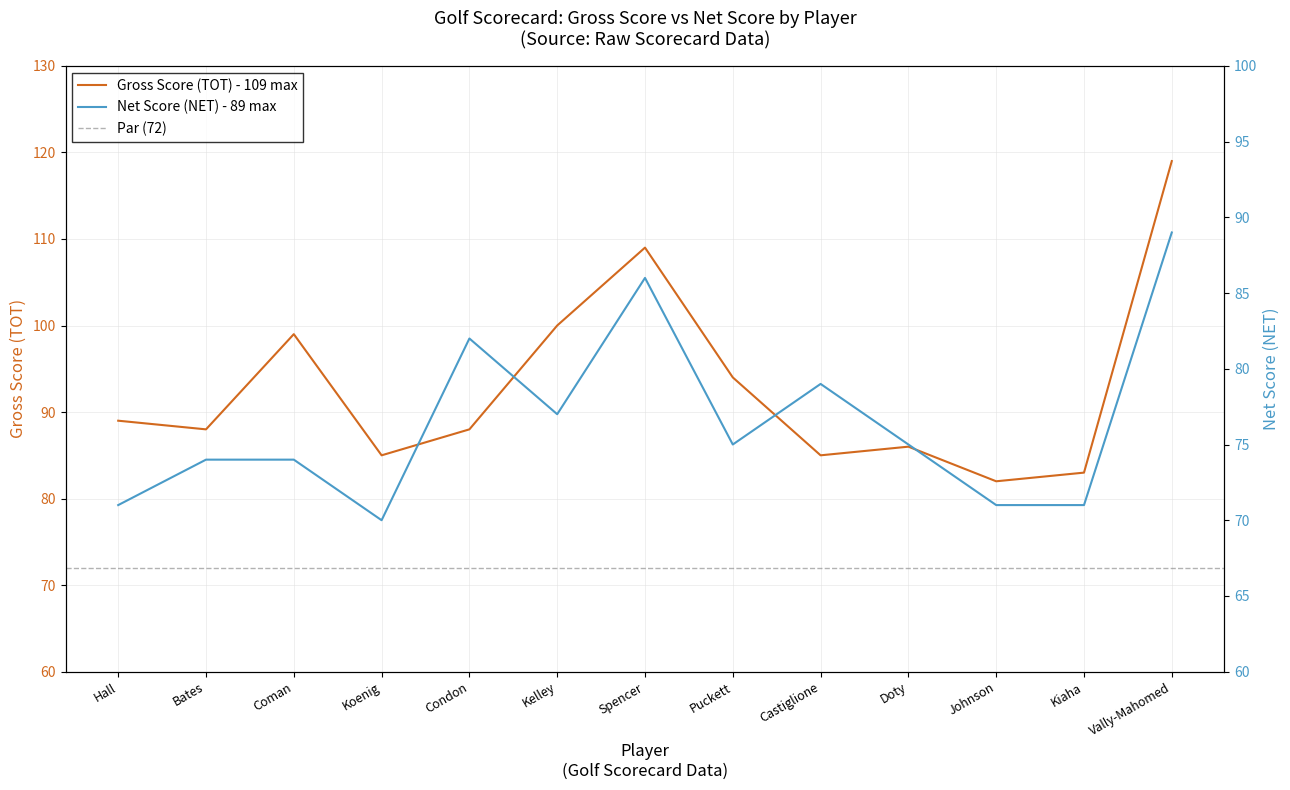

True or false: Net Score (NET) and Gross Score (TOT) cross at least once.

False